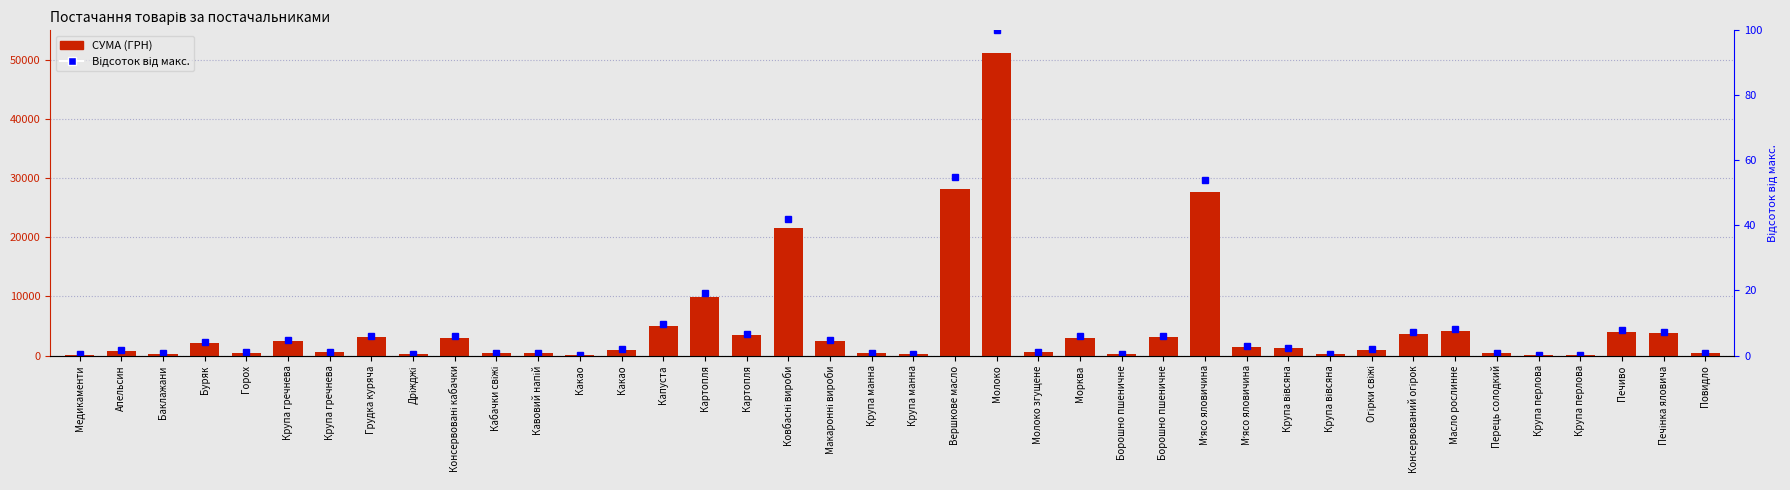

What are all the series names shown in the legend?

СУМА (ГРН), Відсоток від макс.